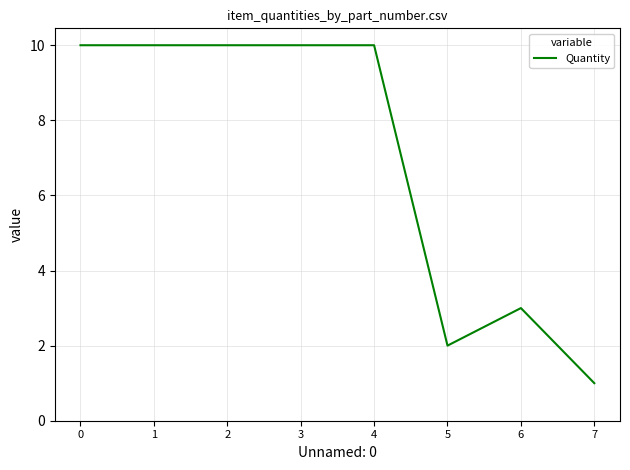

Between 1 and 5, which is larger?

1